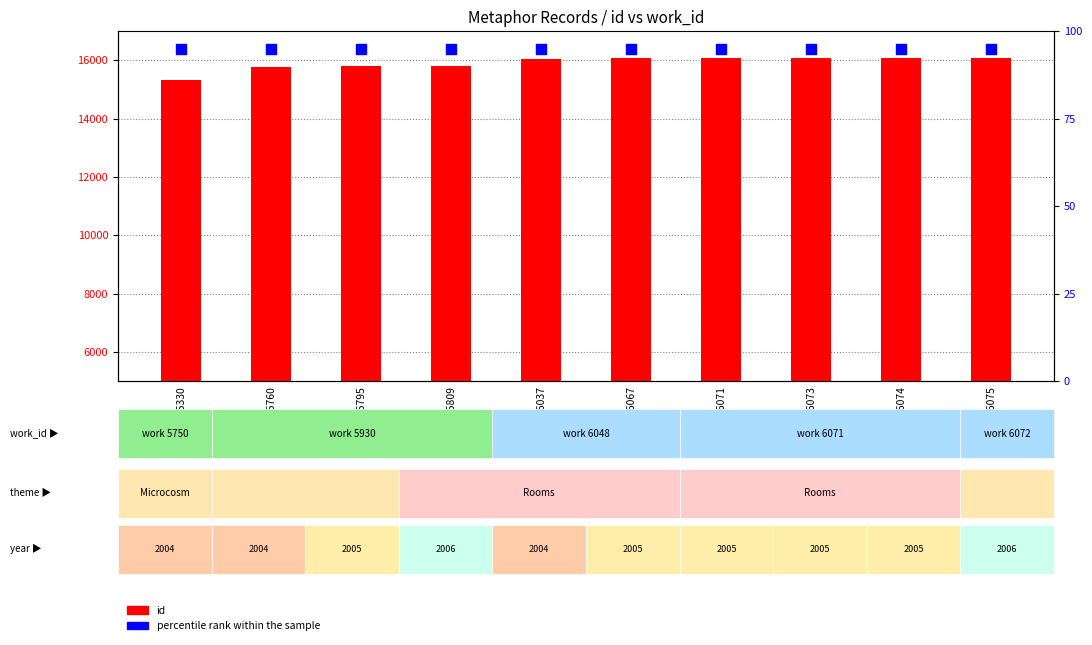

Which series contains the highest Y value?

id